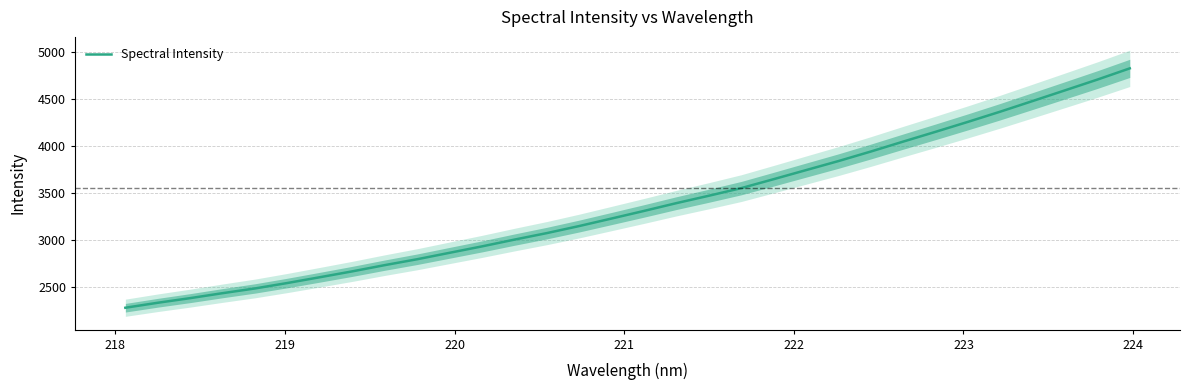

What is the label of the 26th point from the right?

223